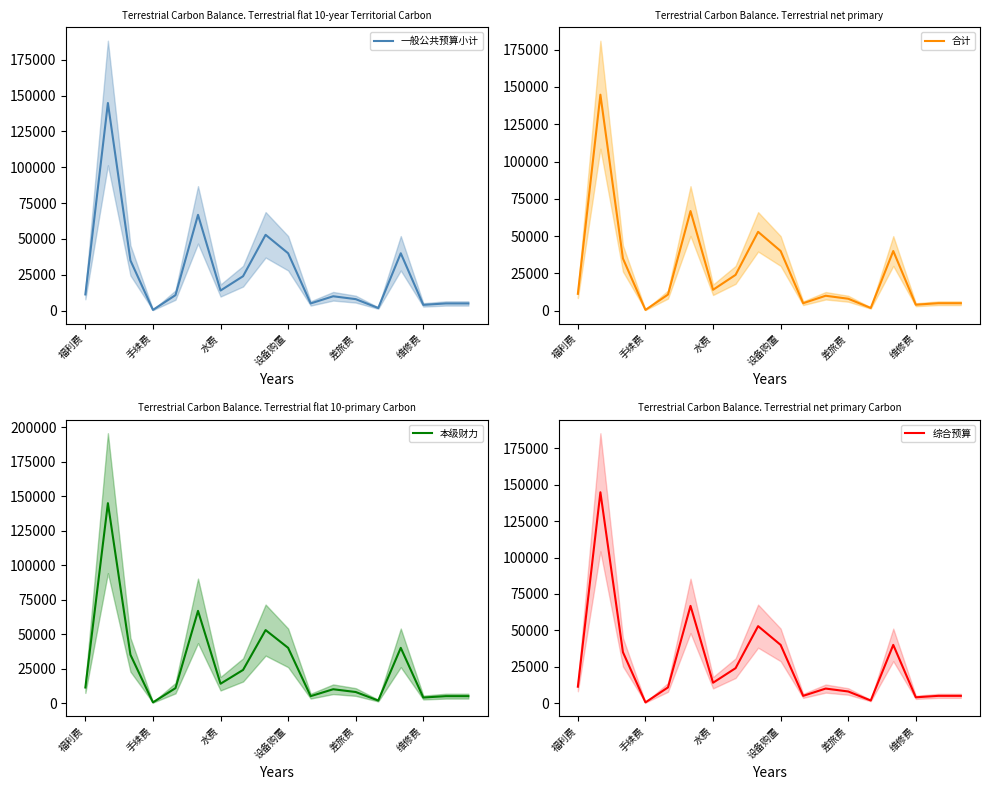

How many lines are shown in the chart?

4